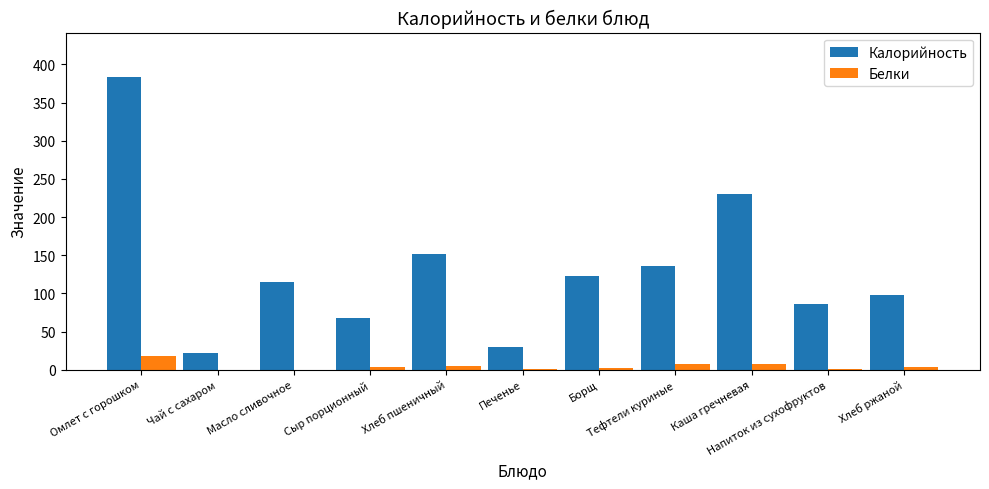

Which series has the largest total across all categories?

Калорийность